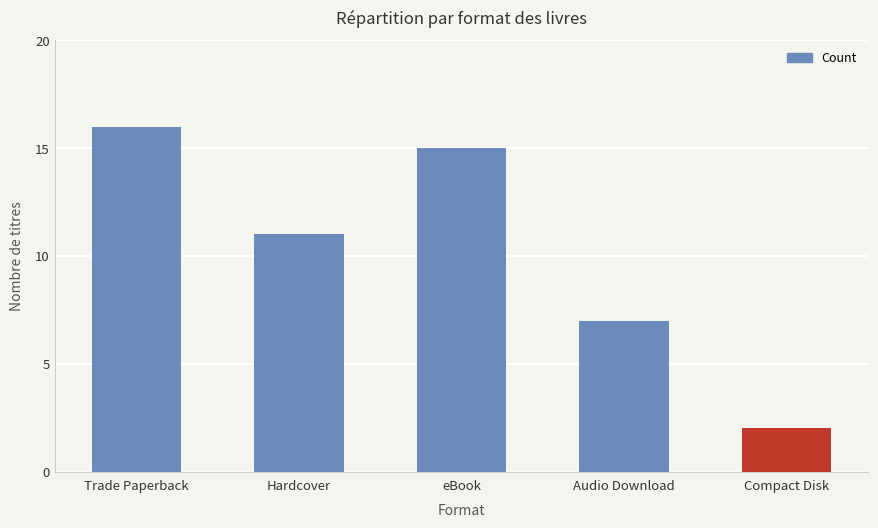

Reading right to left, extract all data points from this chart.

Compact Disk=2	Audio Download=7	eBook=15	Hardcover=11	Trade Paperback=16